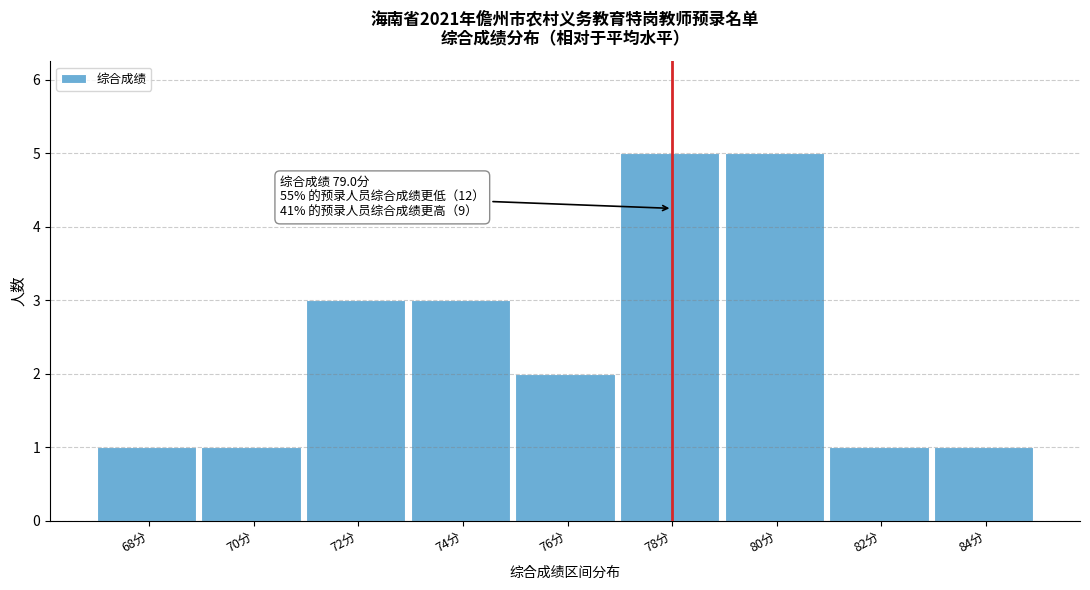

Reading right to left, transcribe all the data shown in this chart.

1	1	5	5	2	3	3	1	1